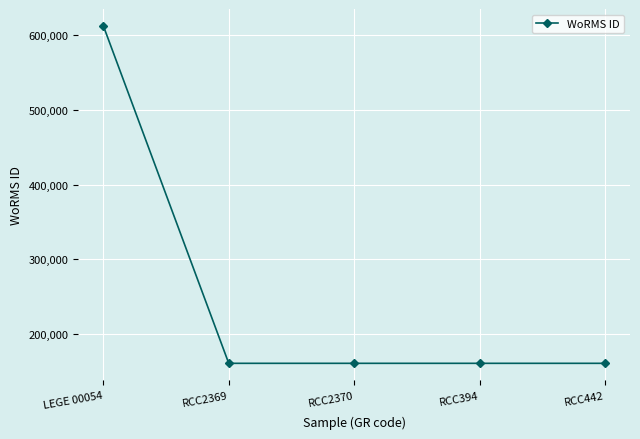

What is the difference between the maximum and second lowest values?

451846